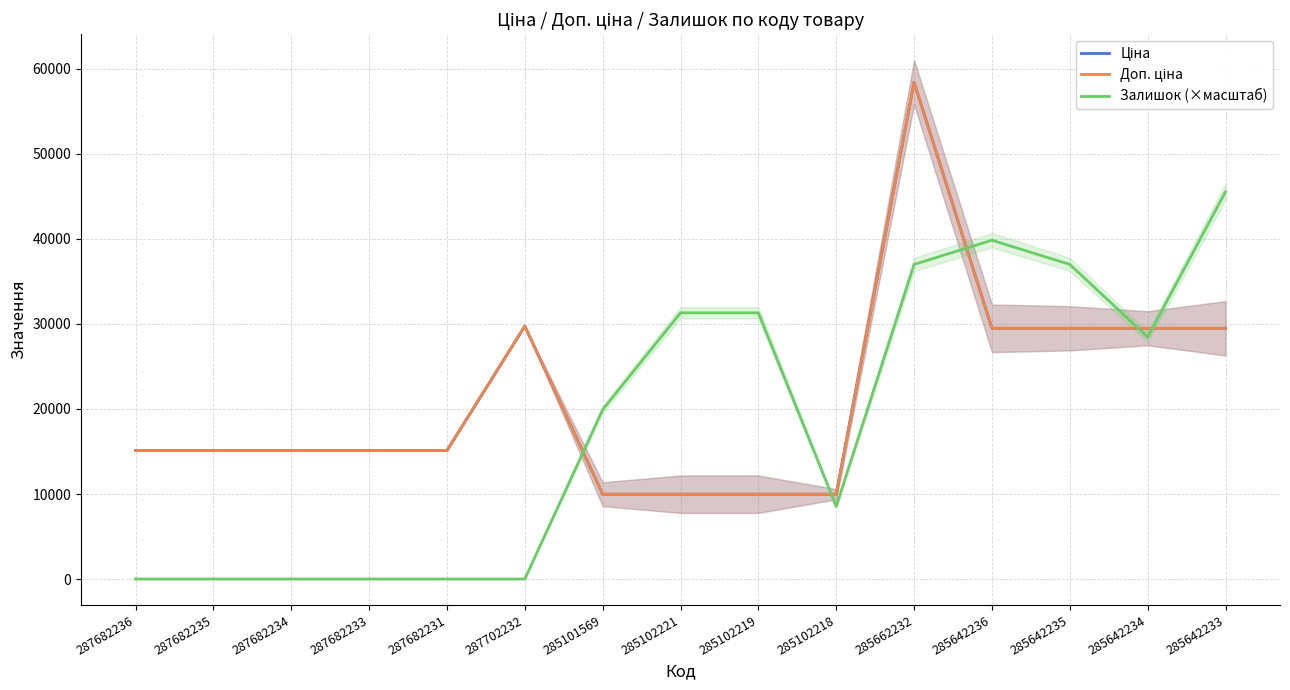

Is it true that Залишок (×масштаб) equals 29962.4 at 287702232?

False